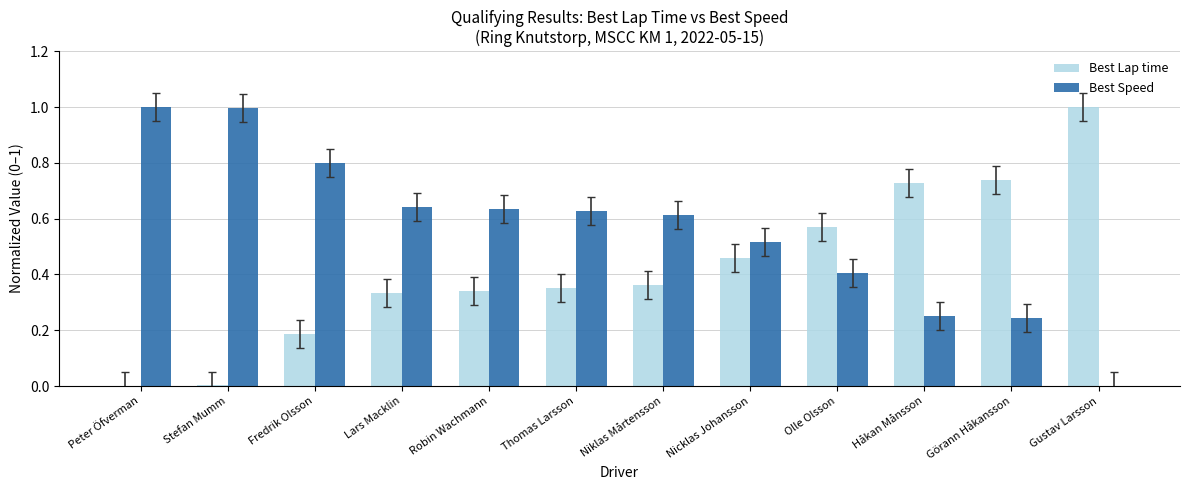

What is the maximum value shown in the chart?

1.0